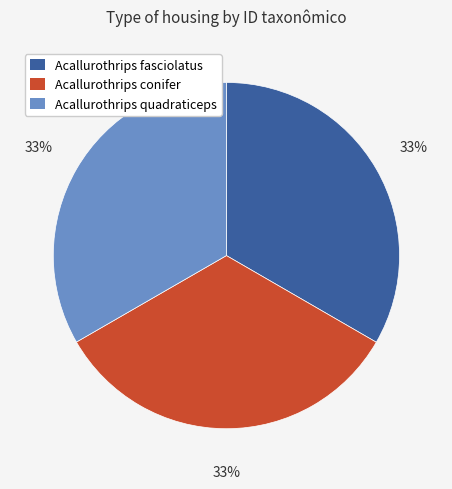

Count the number of slices in the pie.

3